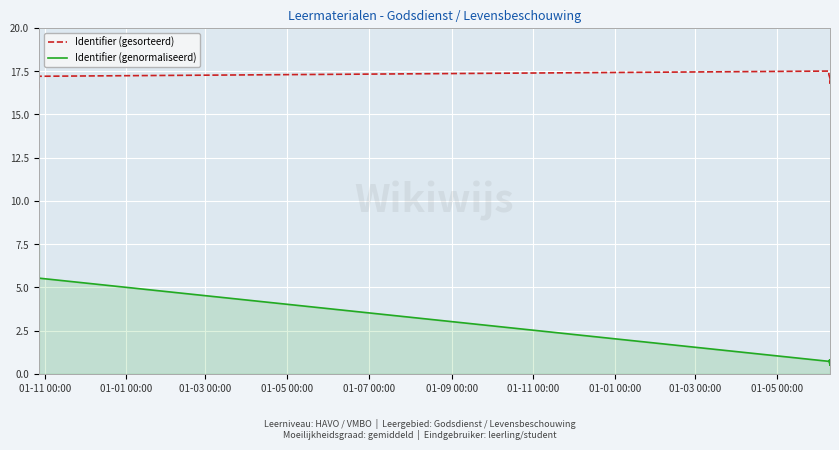

Rank the series at 01-11 00:00 from lowest to highest value.

Identifier (genormaliseerd), Identifier (gesorteerd)